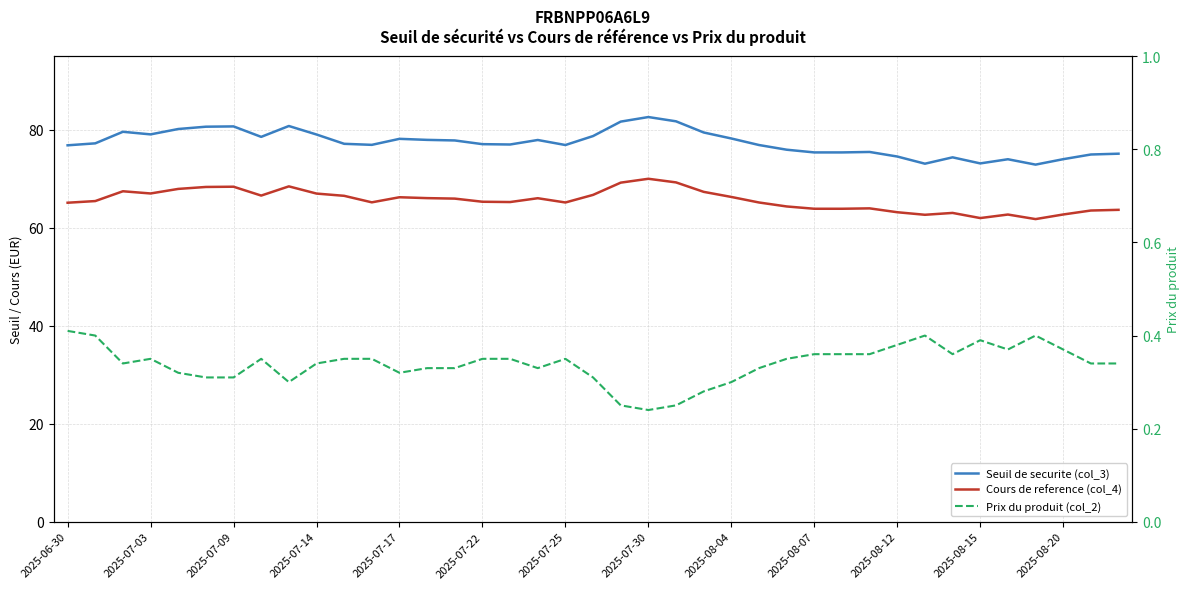

What is the label of the 39th point from the right?

2025-06-30